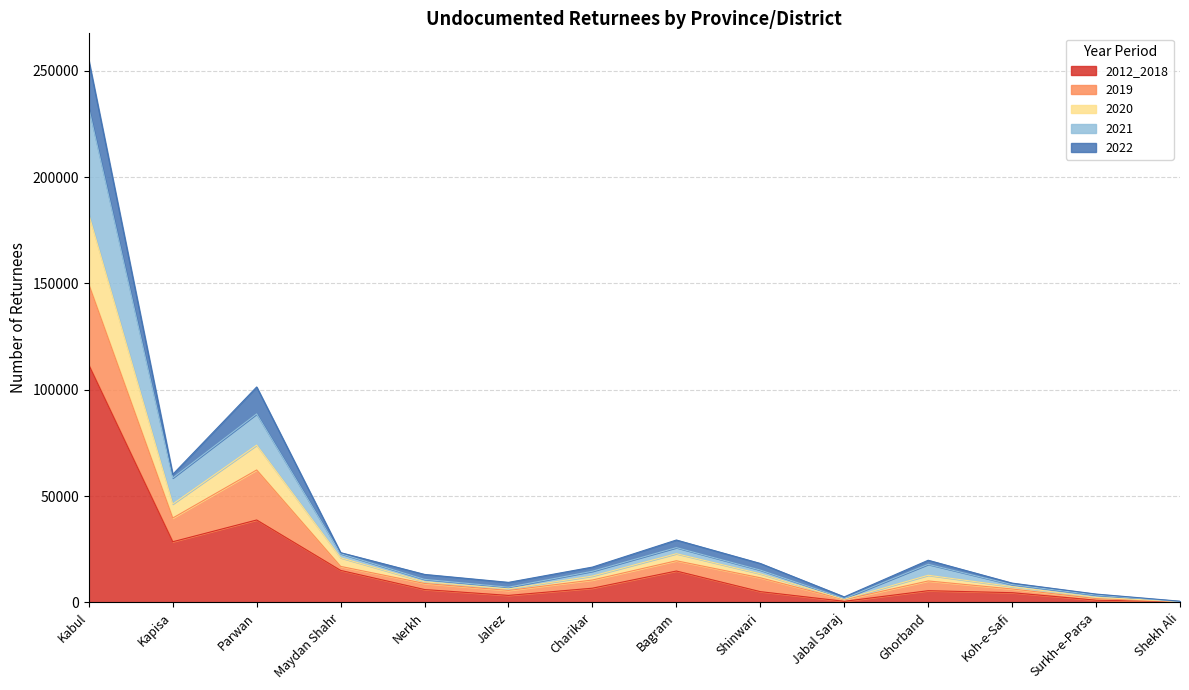

True or false: 2012_2018 and 2021 cross at least once.

False